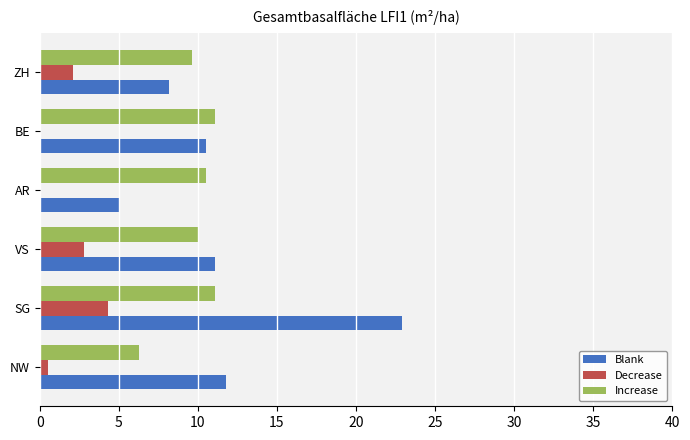

True or false: Decrease has a value of 0.0 at BE.

True